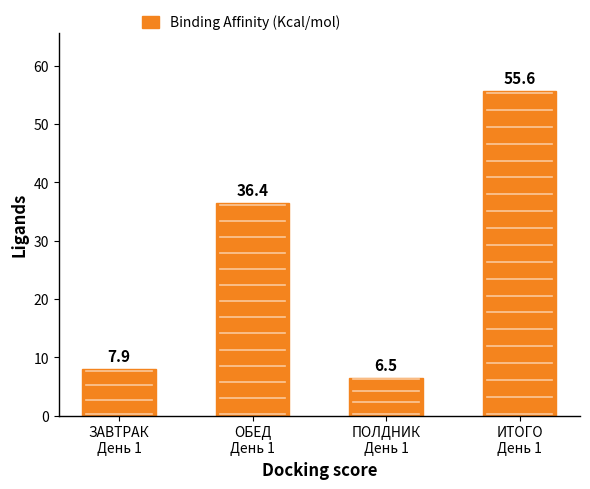

How many bars are there in total?

4